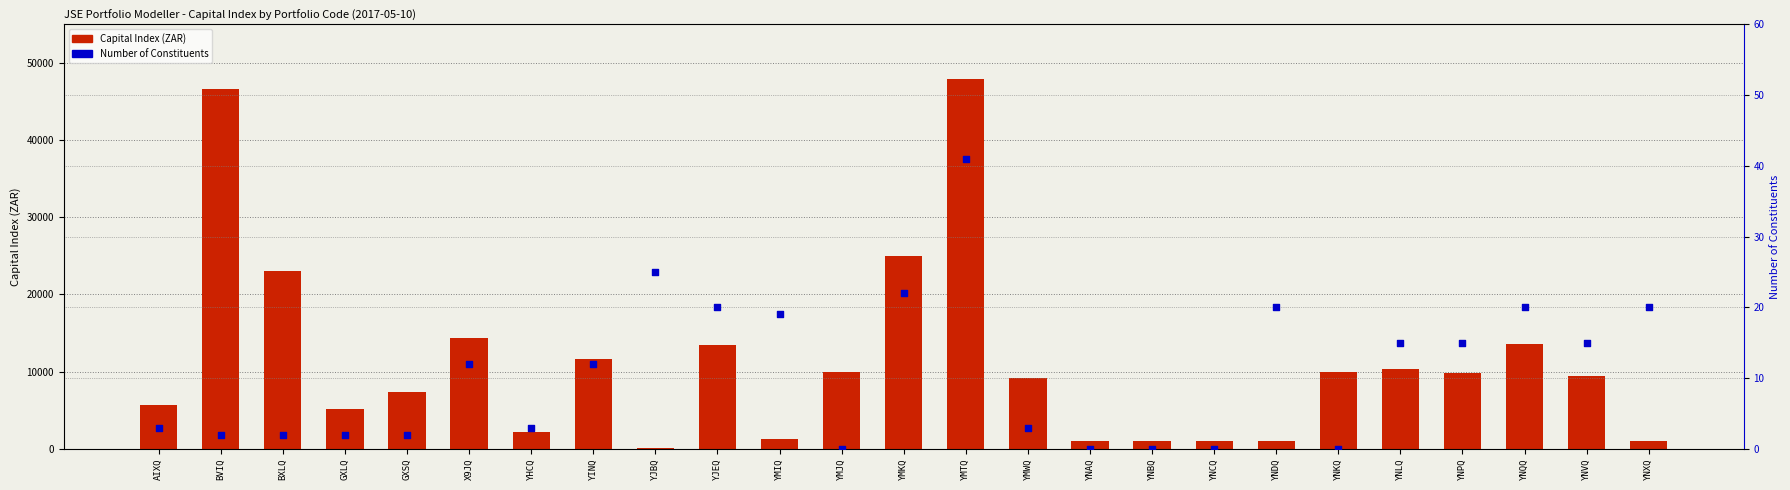

What is the total value across all series at YNLQ?

10365.3